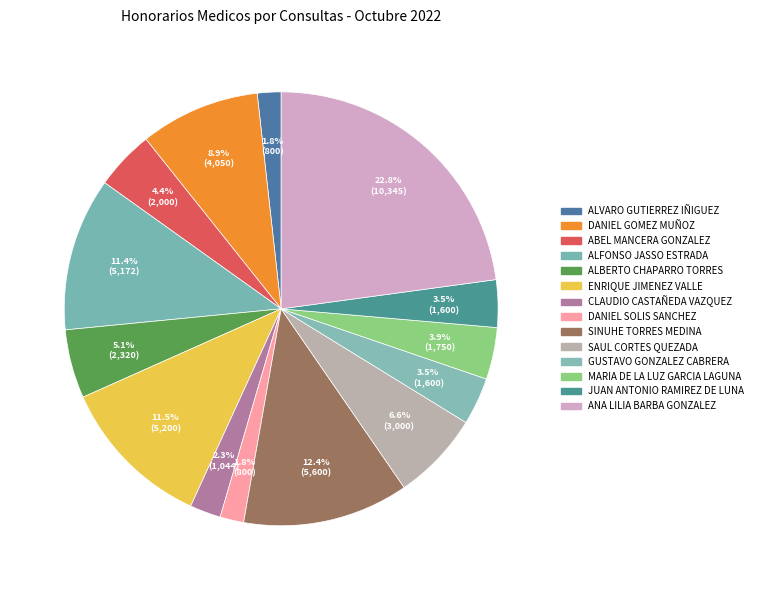

Combined, what portion of the pie is SINUHE TORRES MEDINA and JUAN ANTONIO RAMIREZ DE LUNA?

15.9%